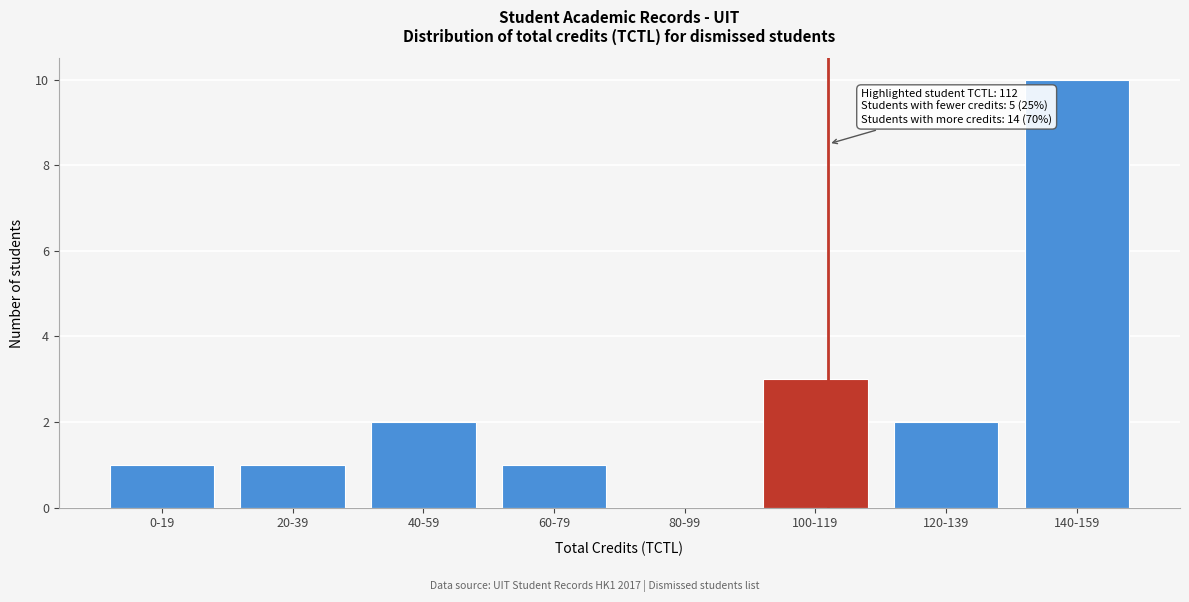

Reading right to left, what are all the values shown in this chart?

140-159=10	120-139=2	100-119=3	80-99=0	60-79=1	40-59=2	20-39=1	0-19=1